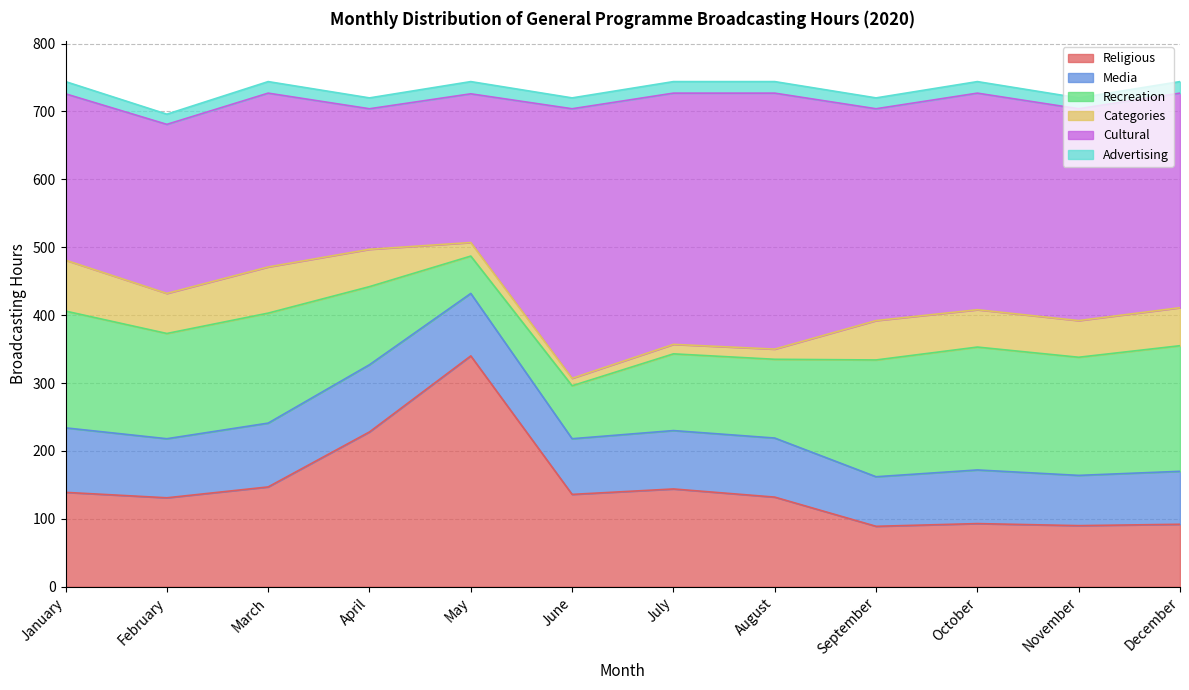

What is the spread (max minus min) of values at March?

239